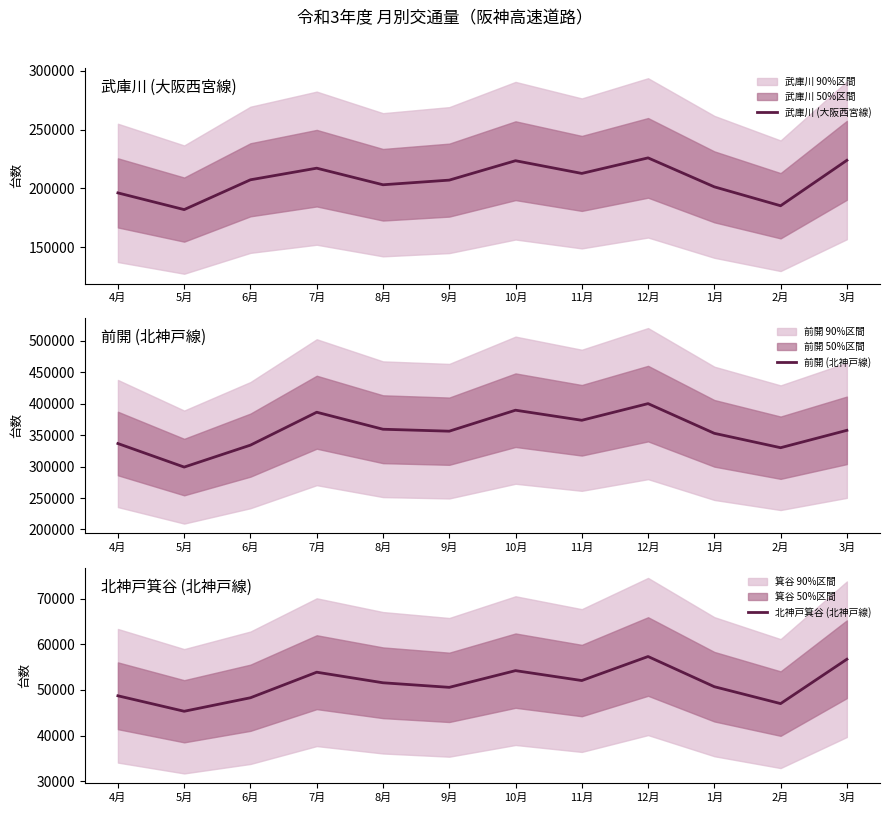

What is the total value across all series at 2月?

562107